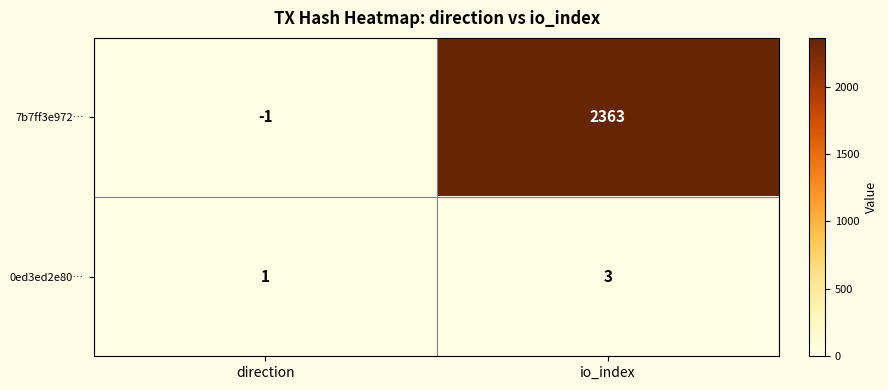

Reading right to left, what are all the values shown in this chart?

7b7ff3e972…: 2363	-1
0ed3ed2e80…: 3	1